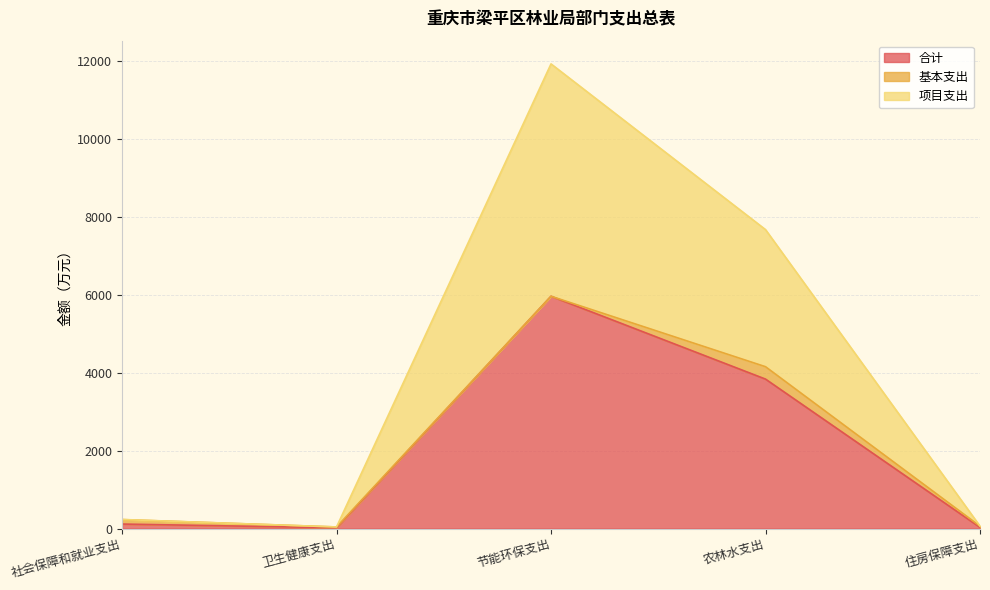

What is the total value across all series at 节能环保支出?

11928.0